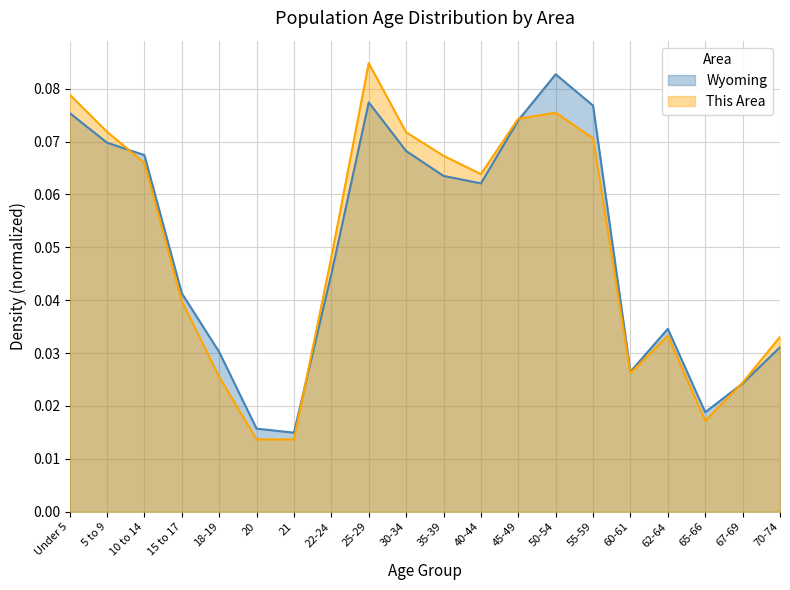

Between Under 5 and 35-39, which is larger?

Under 5